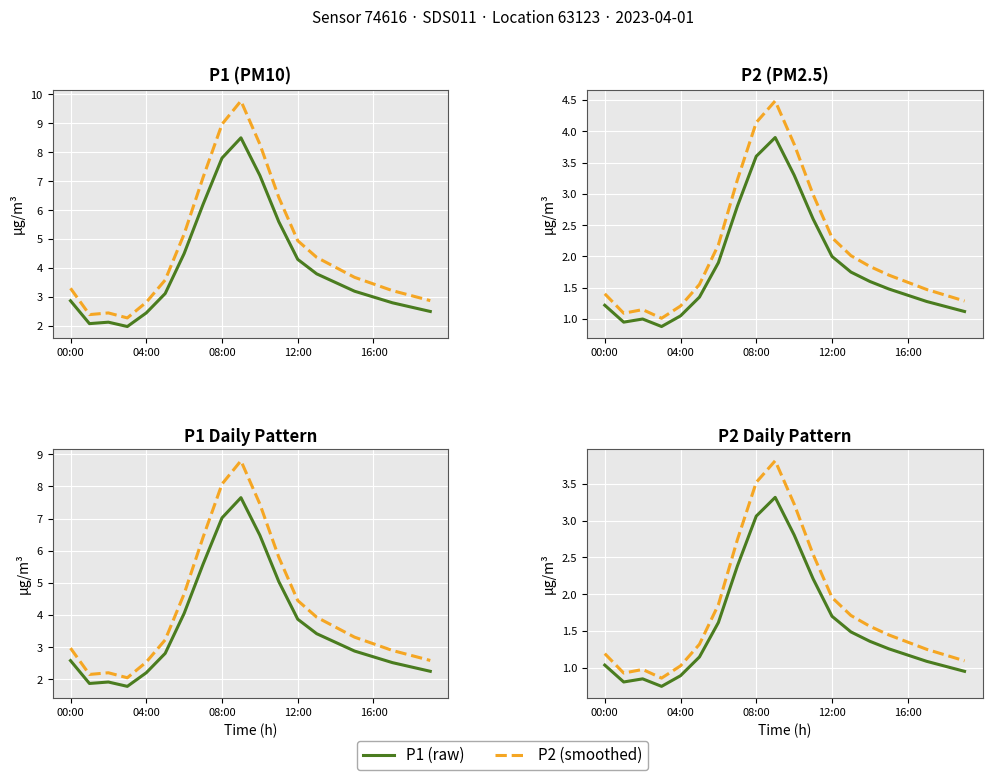

True or false: P2 and Smoothed cross at least once.

False